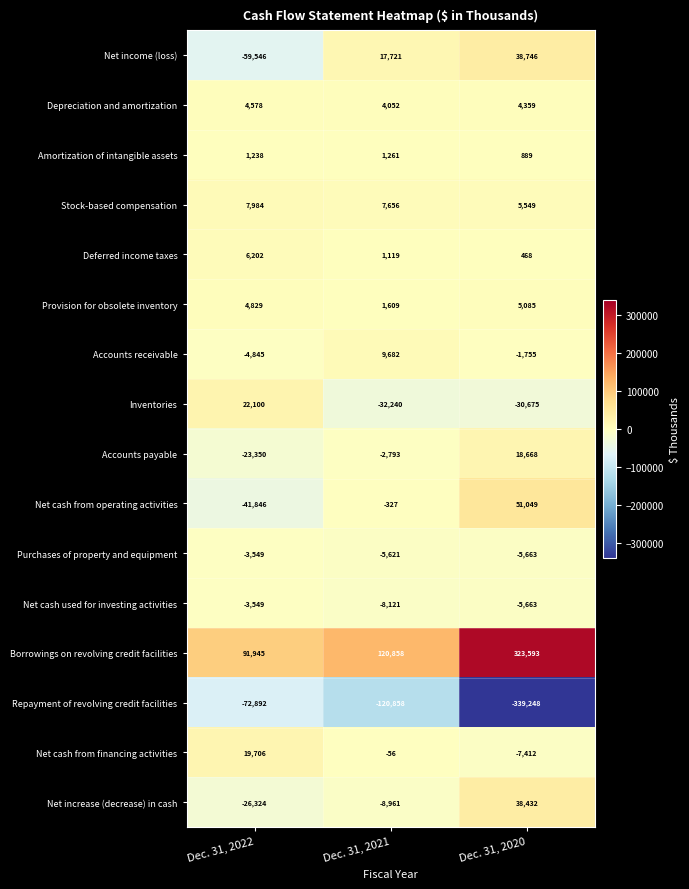

What is the smallest value displayed?

-339248